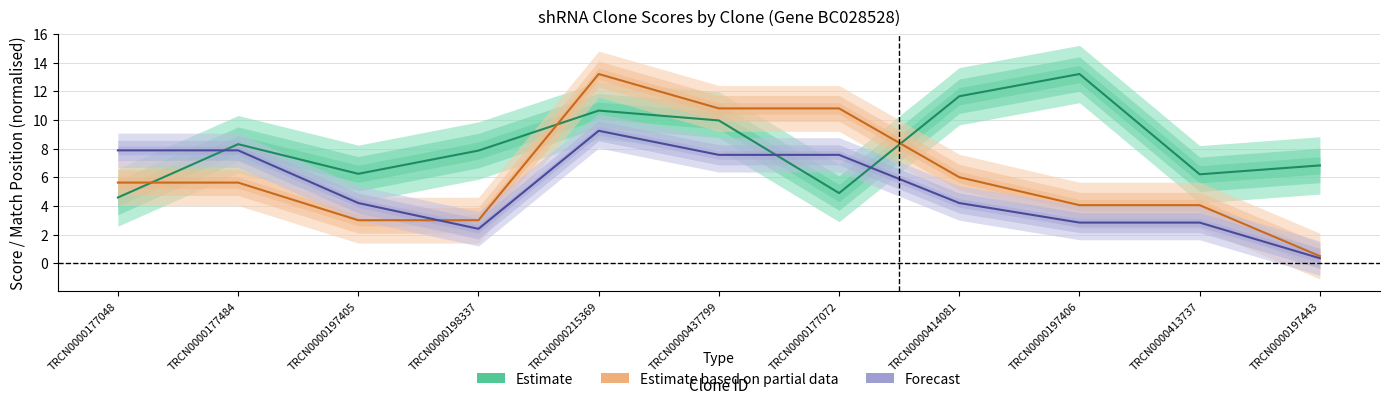

After their last crossing, which series has the higher values: Estimate or Forecast?

Estimate